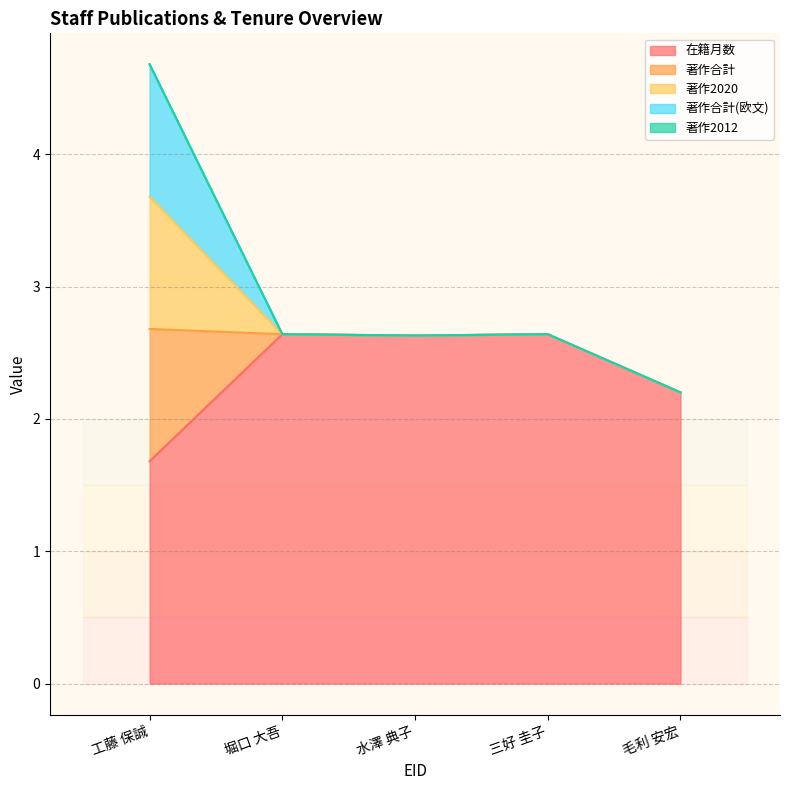

Does the chart have visible grid lines?

Yes